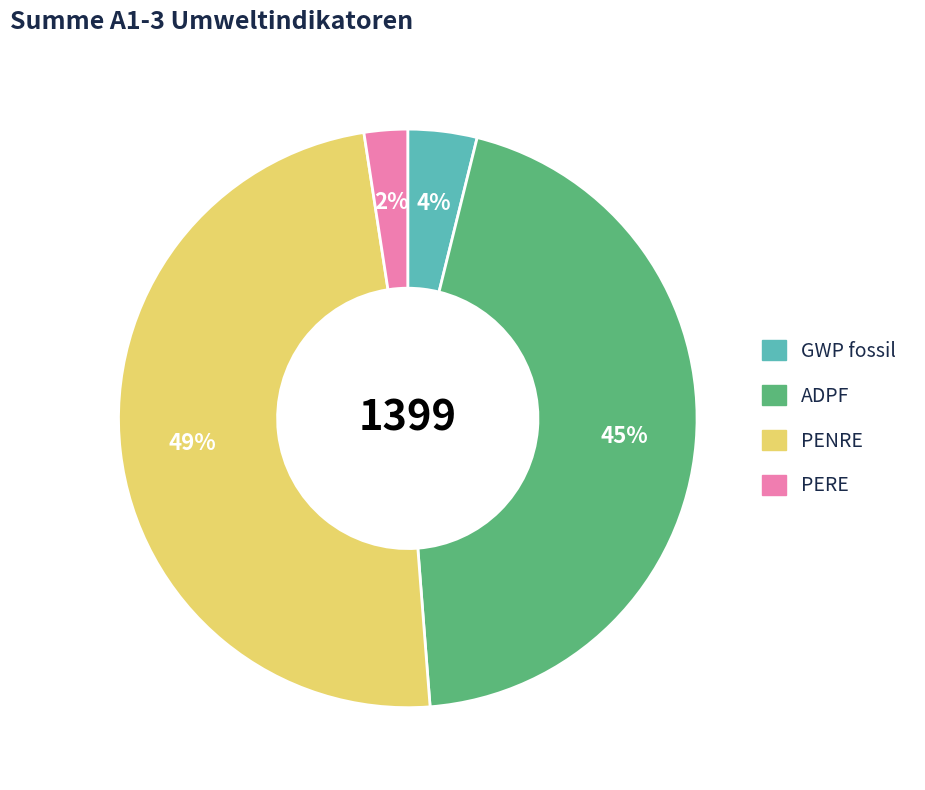

Which slice is the smallest?

PERE